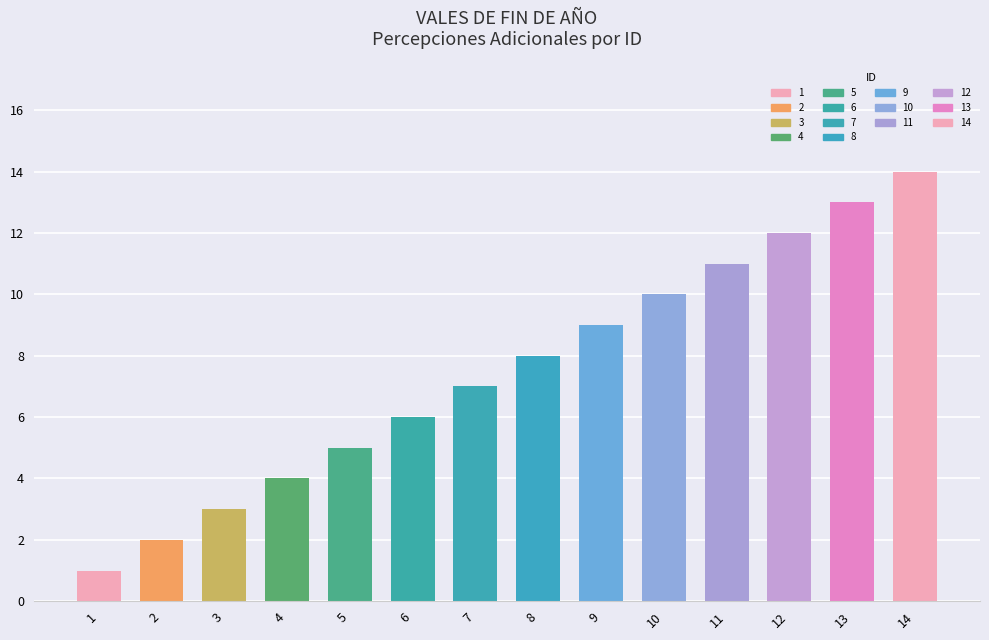

Which label corresponds to the smallest value in the chart?

1